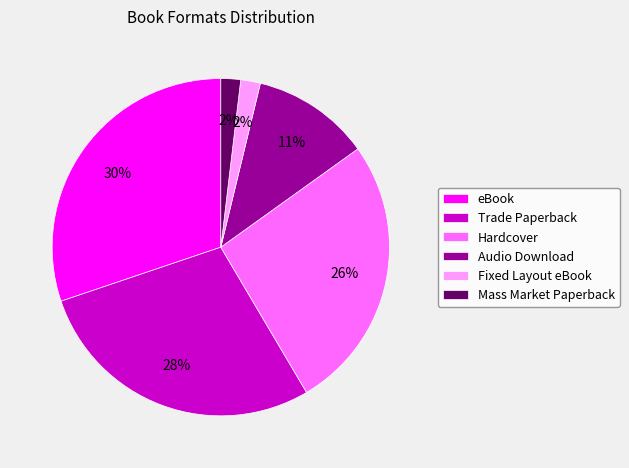

To the nearest percent, what is the average slice percentage?

17%